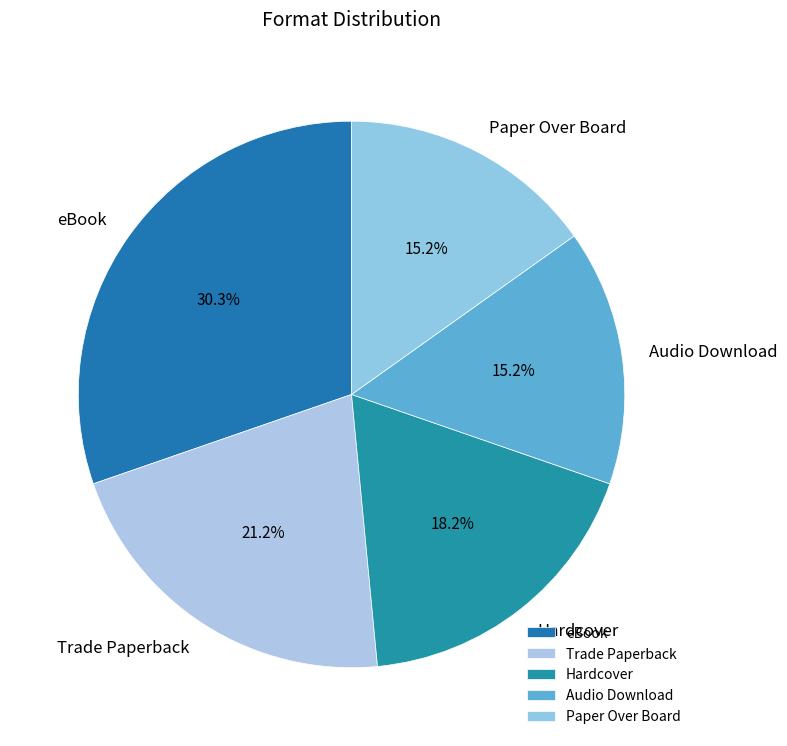

Which has a higher value, Audio Download or Trade Paperback?

Trade Paperback